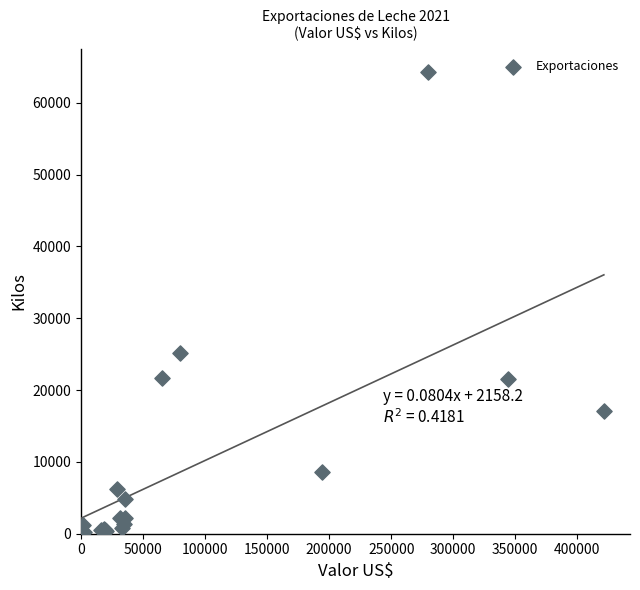

What Y value in the scatter plot is closest to 32146?

25200.0